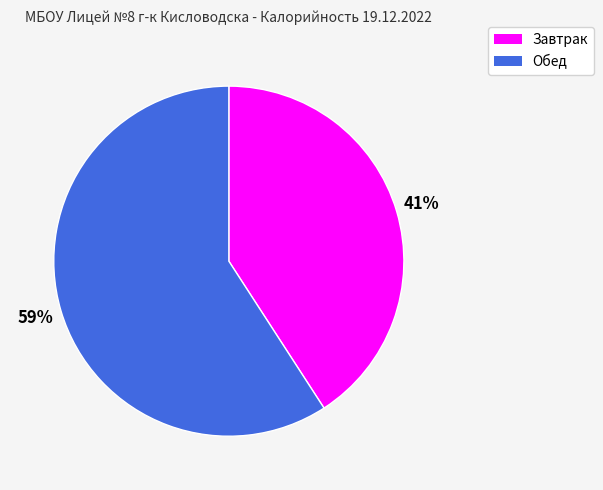

To the nearest percent, what is the average slice percentage?

50%